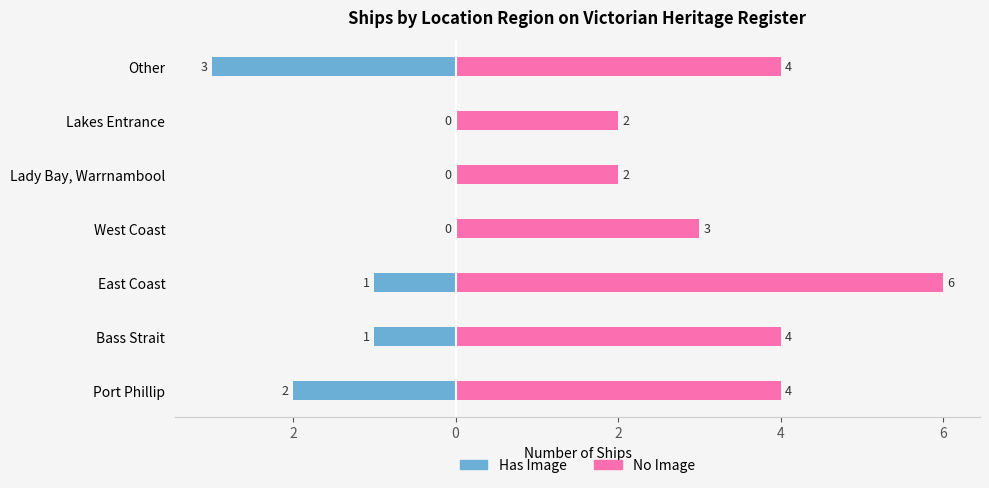

Reading right to left, transcribe all the data shown in this chart.

Has Image: 8=-3	6=0	4=0	2=0	0=-1	2=-1	4=-2
No Image: 8=4	6=2	4=2	2=3	0=6	2=4	4=4